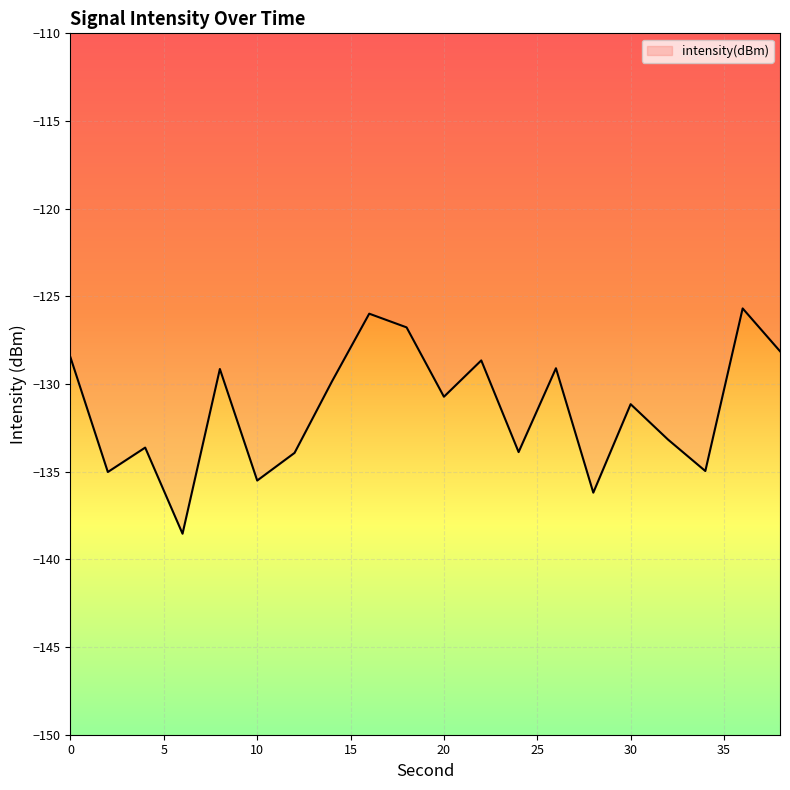

What is the difference between the maximum and minimum values?

12.8